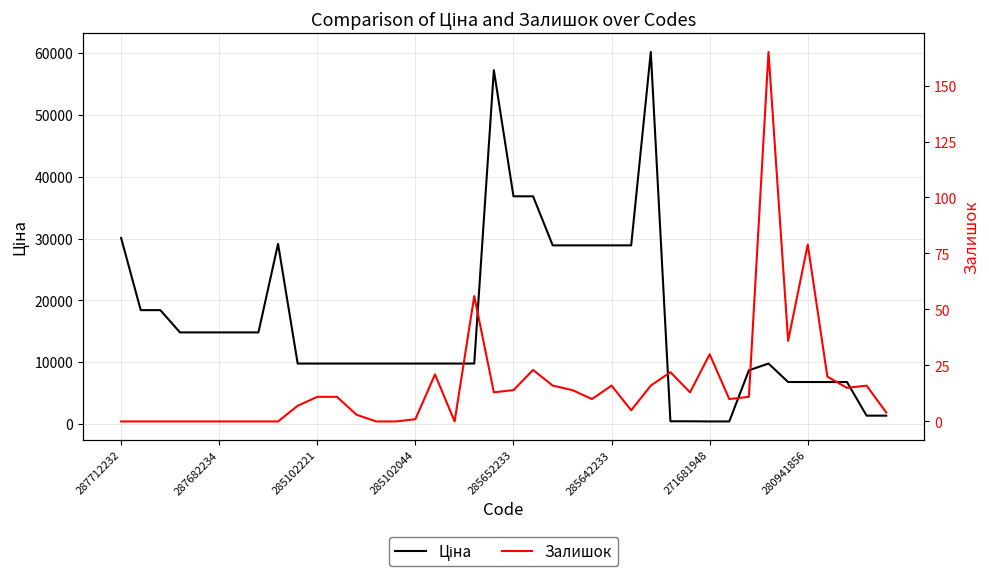

How many values in Залишок are above zero?

28